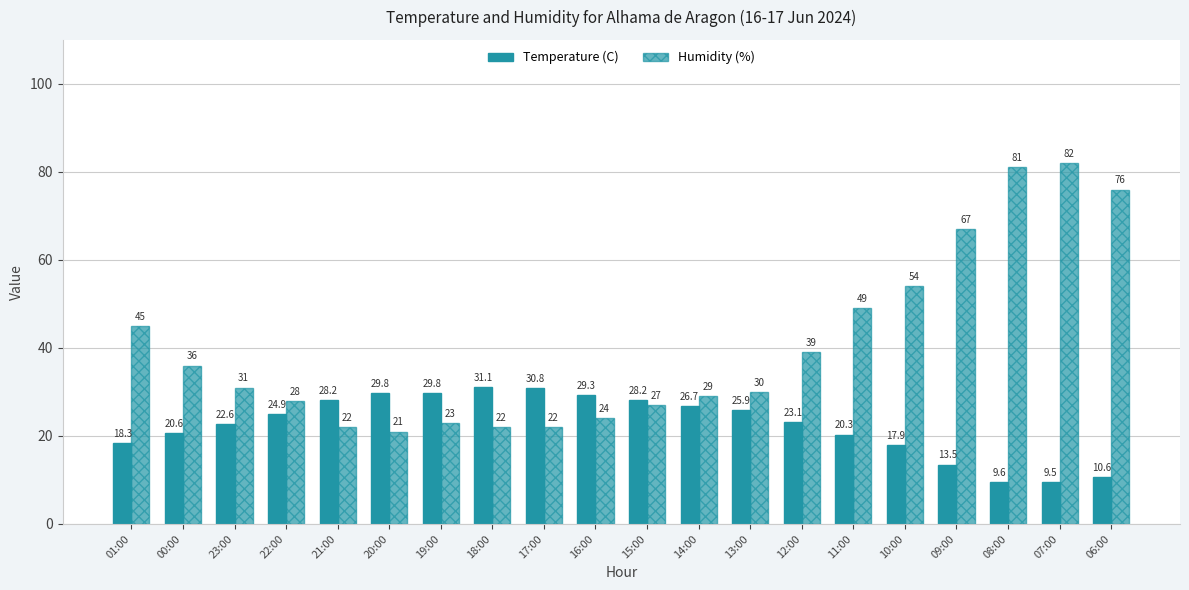

Count the number of categories in the chart.

20